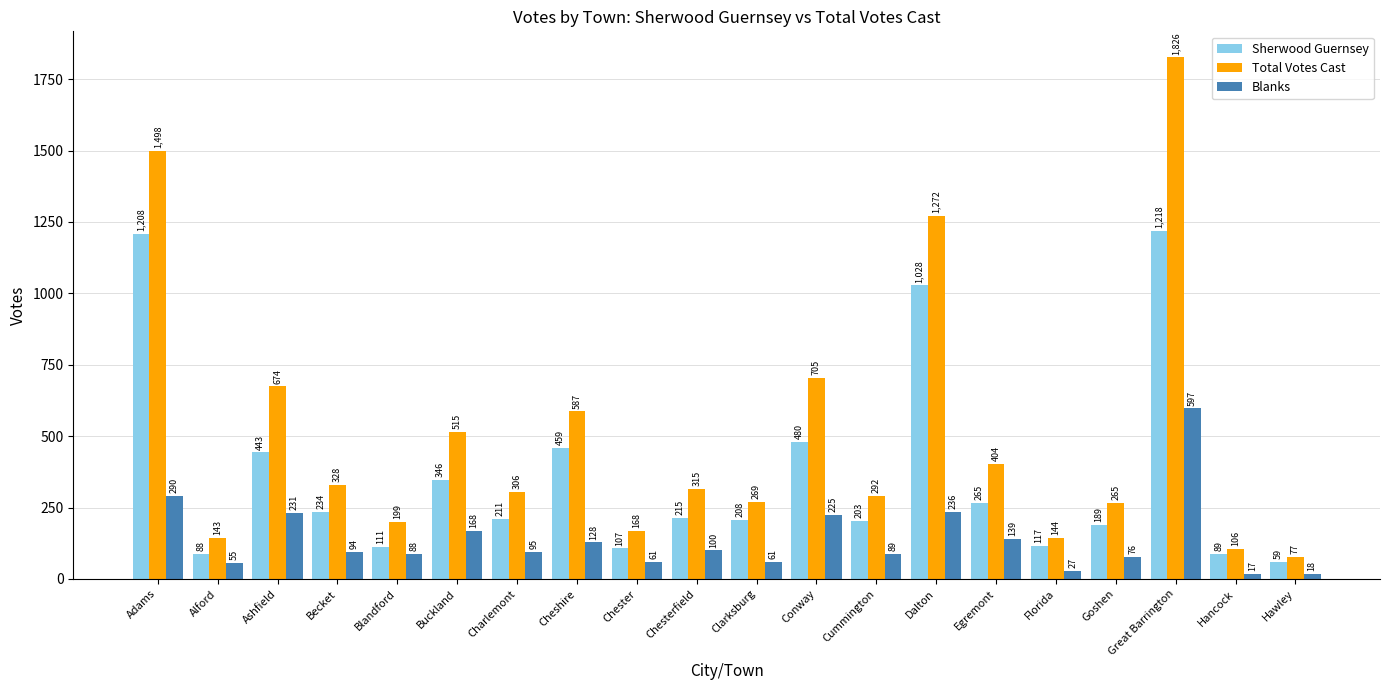

Where is Blanks nearest to the value 307?

Adams